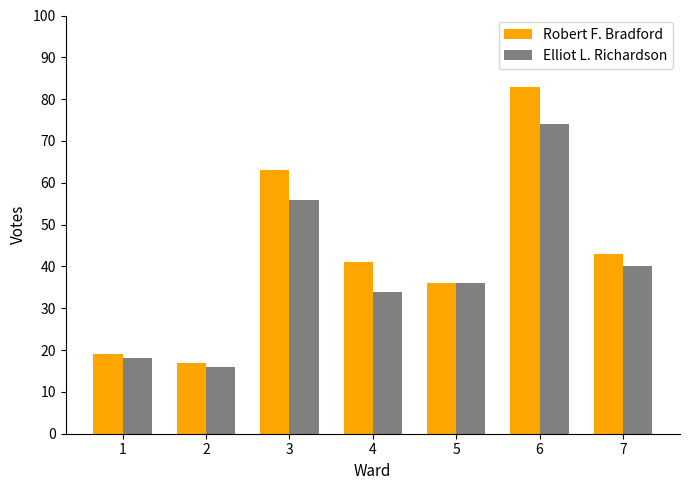

Rank the categories by Robert F. Bradford value from lowest to highest.

2, 1, 5, 4, 7, 3, 6